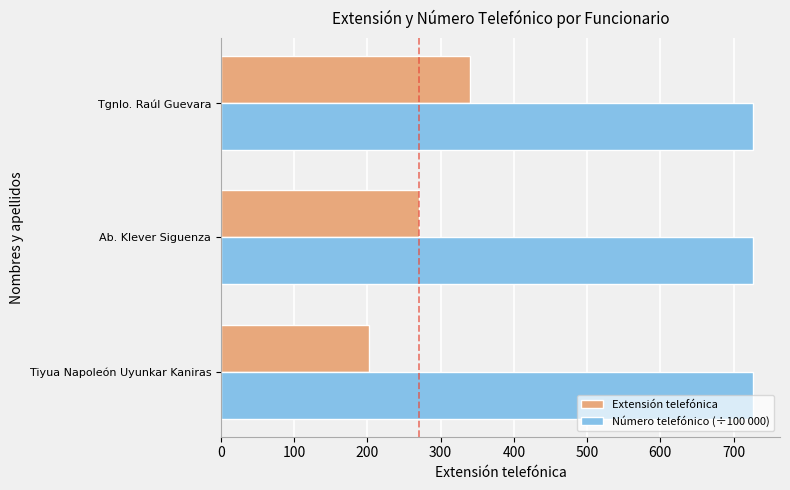

What is the lowest value of the Número telefónico (÷100 000) series?

727.0